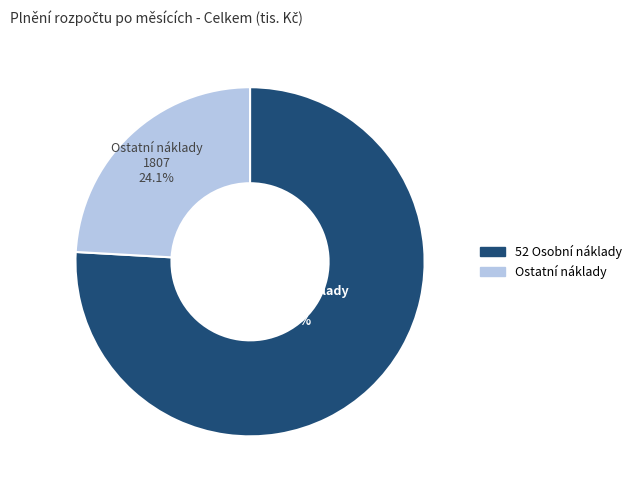

How much of the chart is everything except Ostatní náklady?

75.9%